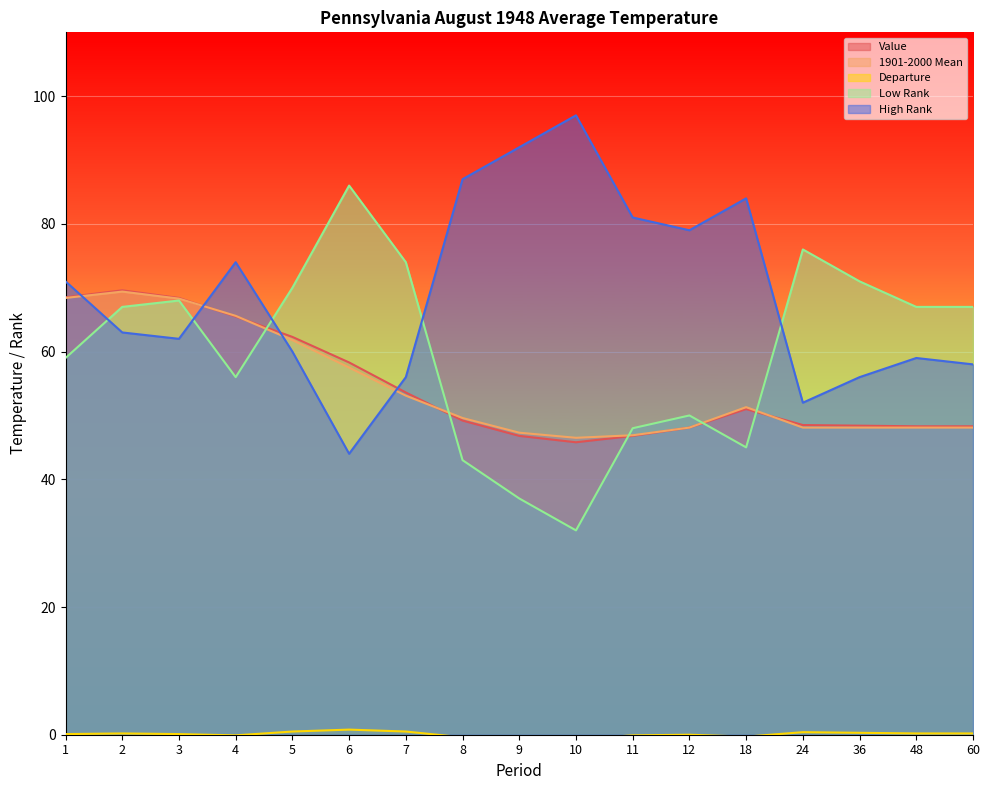

What is the total value across all series at 4?

261.0